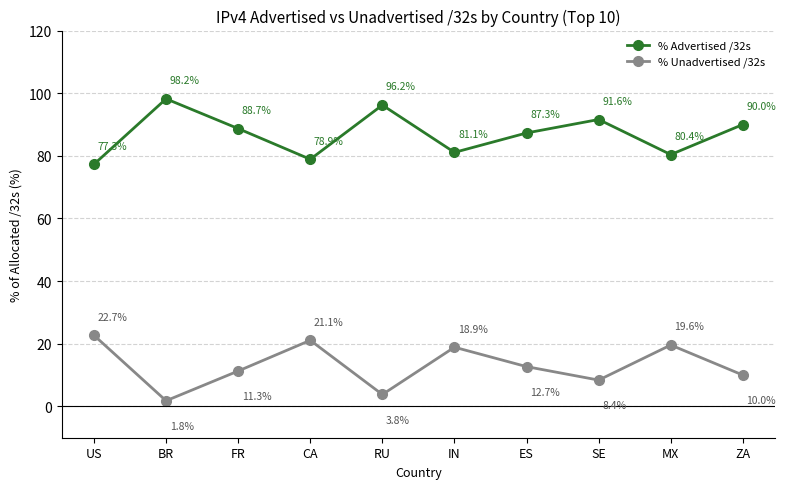

How many lines are shown in the chart?

2